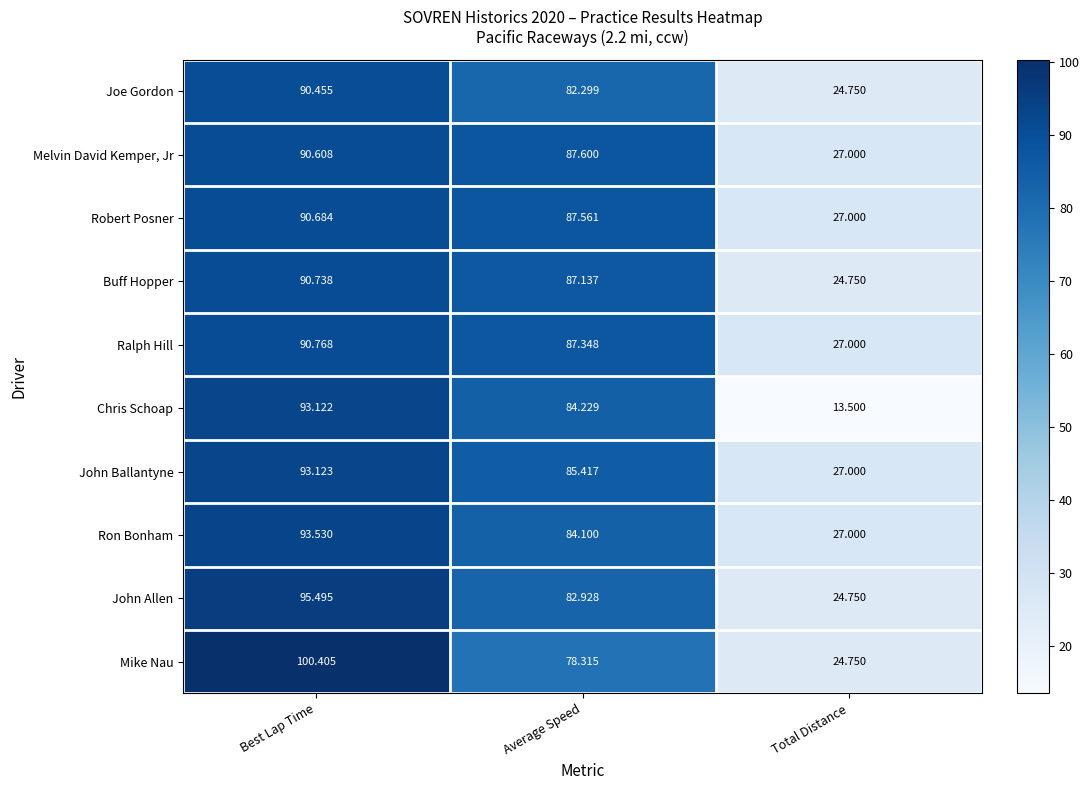

Which series changed the most between Average Speed and Total Distance?

Chris Schoap